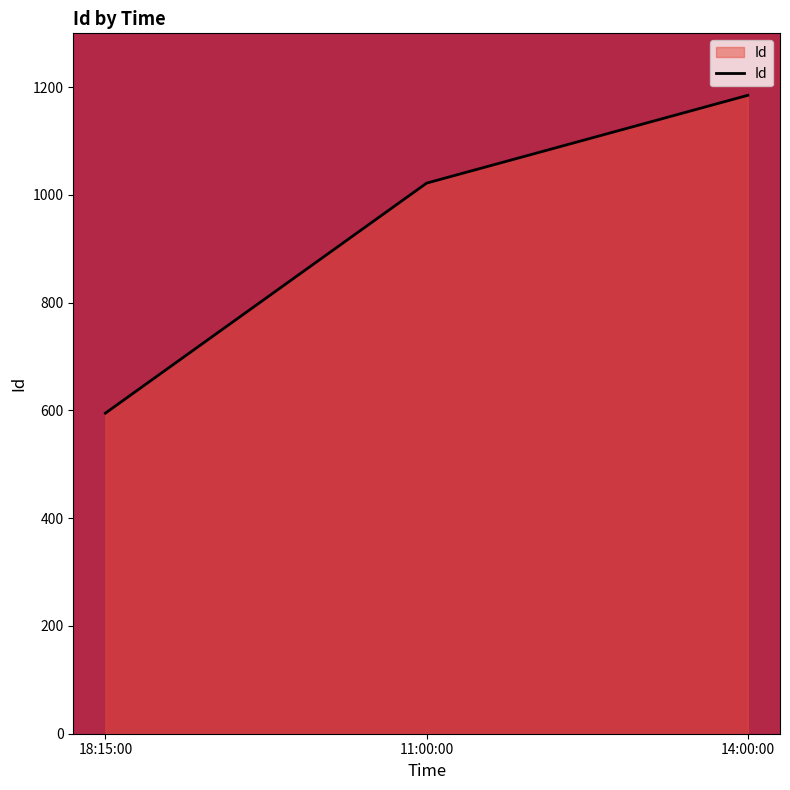

Count the values in the range 595 to 1185.

3